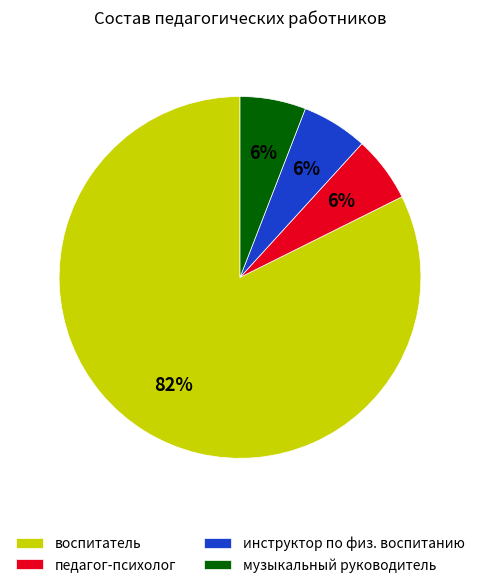

What is the largest slice in the pie chart?

воспитатель